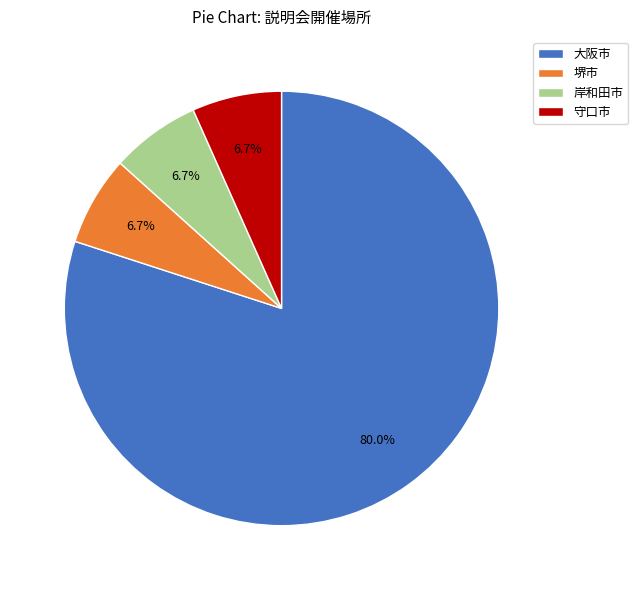

Between 大阪市 and 守口市, which is larger?

大阪市